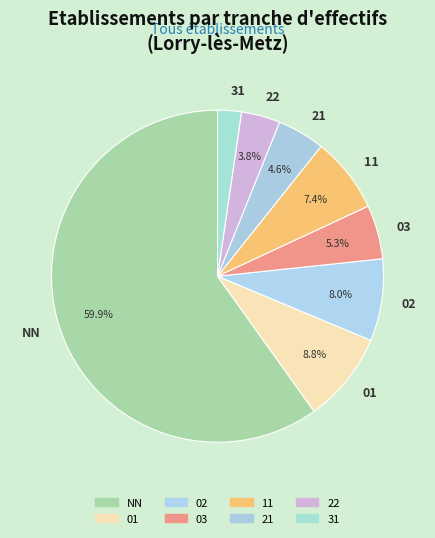

True or false: 22 accounts for 4% of the total.

True